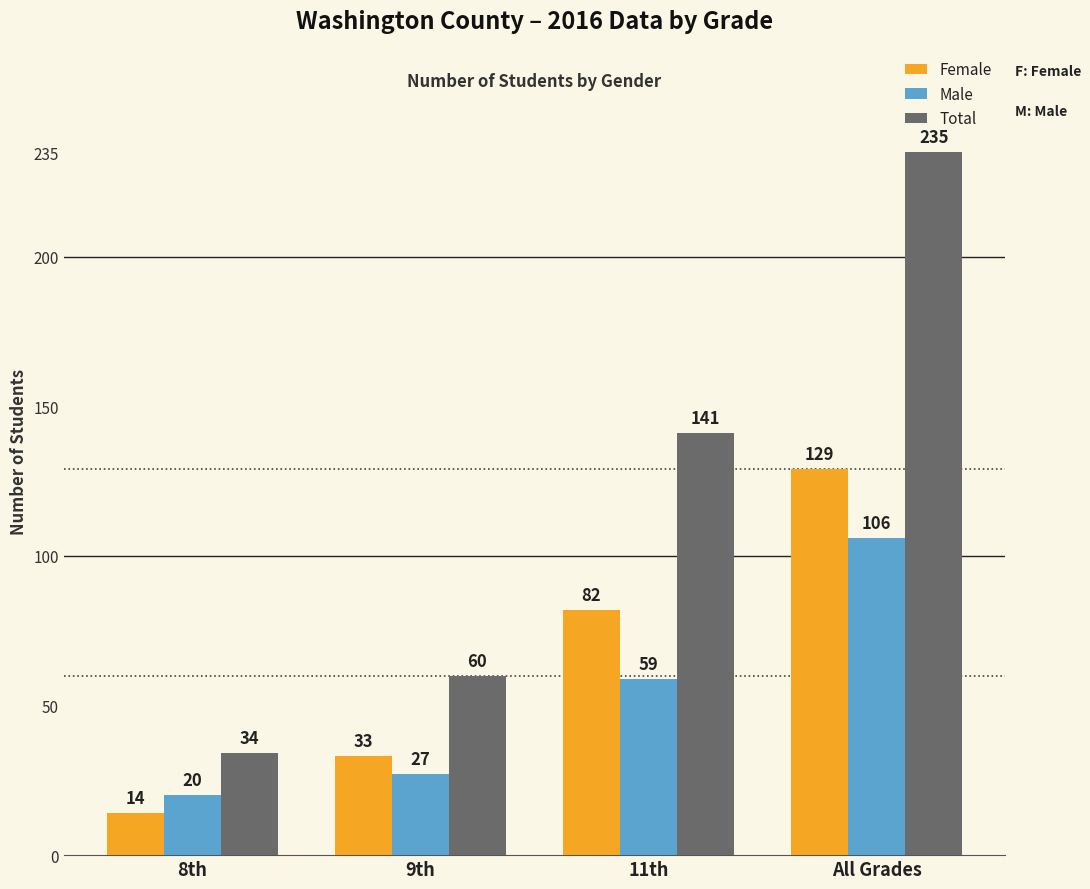

What is the minimum value for Male?

20